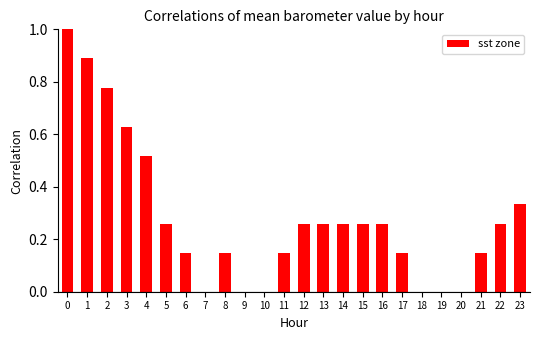

The chart shows a value of 0.4 at 2. True or false?

False